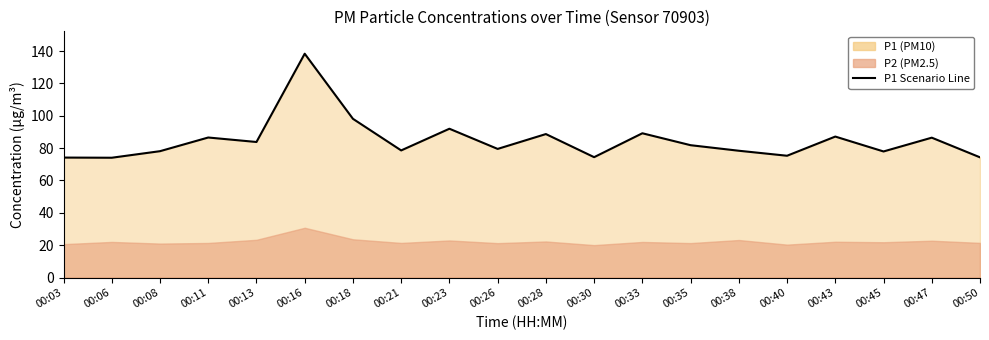

List the labels in order of value, largest first.

00:16, 00:18, 00:23, 00:33, 00:28, 00:43, 00:11, 00:47, 00:13, 00:35, 00:26, 00:21, 00:38, 00:08, 00:45, 00:40, 00:30, 00:50, 00:03, 00:06